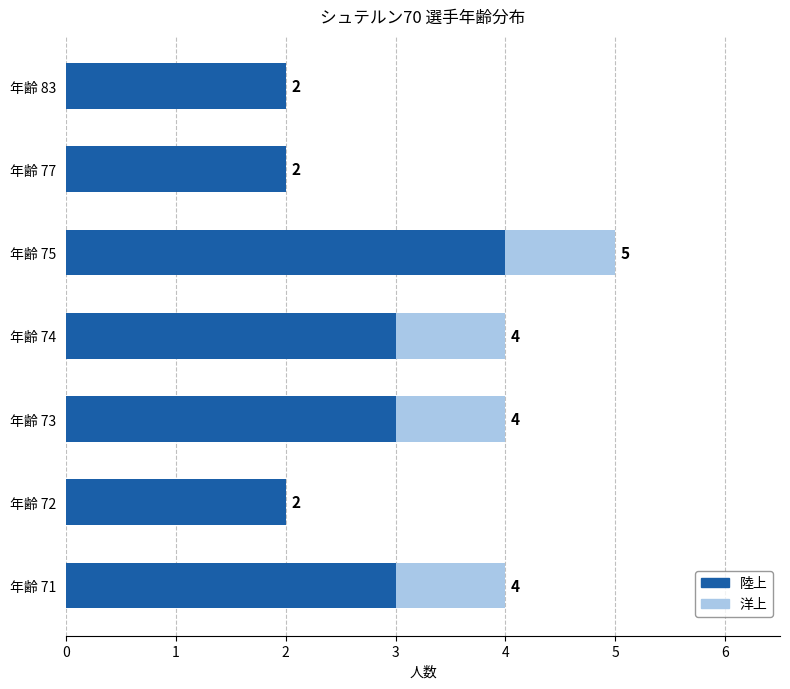

The value of 陸上 at 年齢 73 is 4. True or false?

False